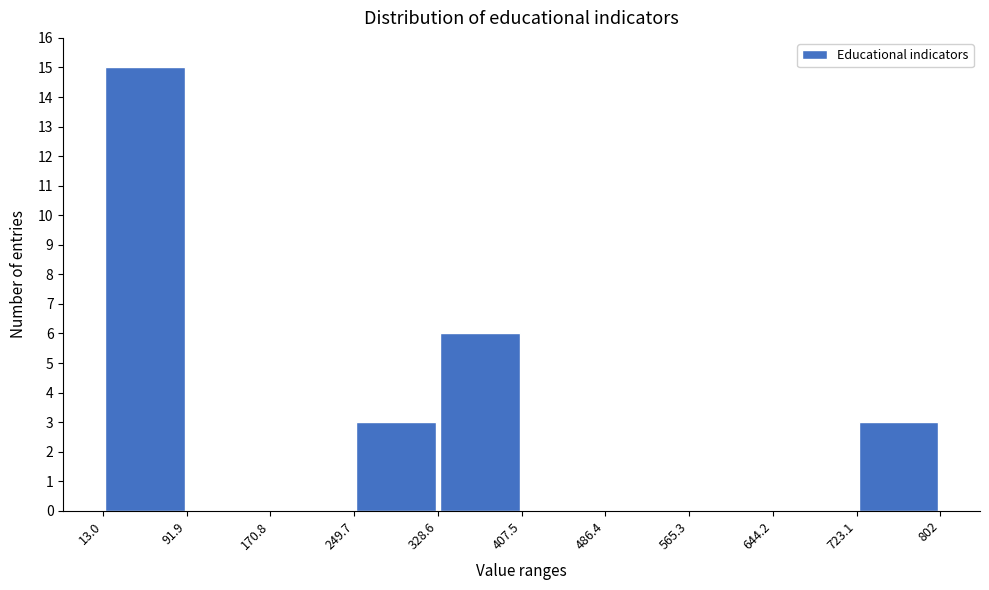

Over which range of the x-axis is the bar tallest?

13.0 to 91.9